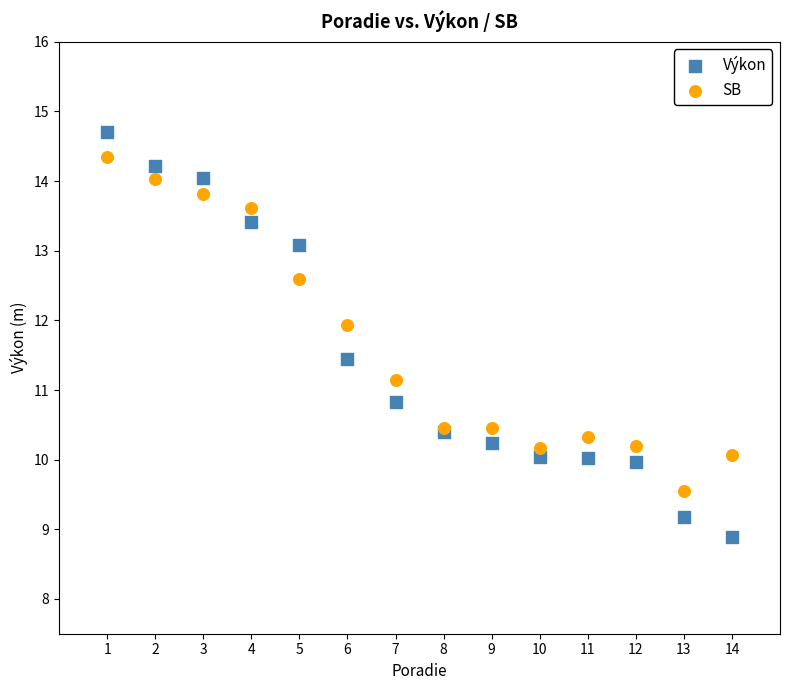

Which series reaches the maximum Y coordinate?

Výkon